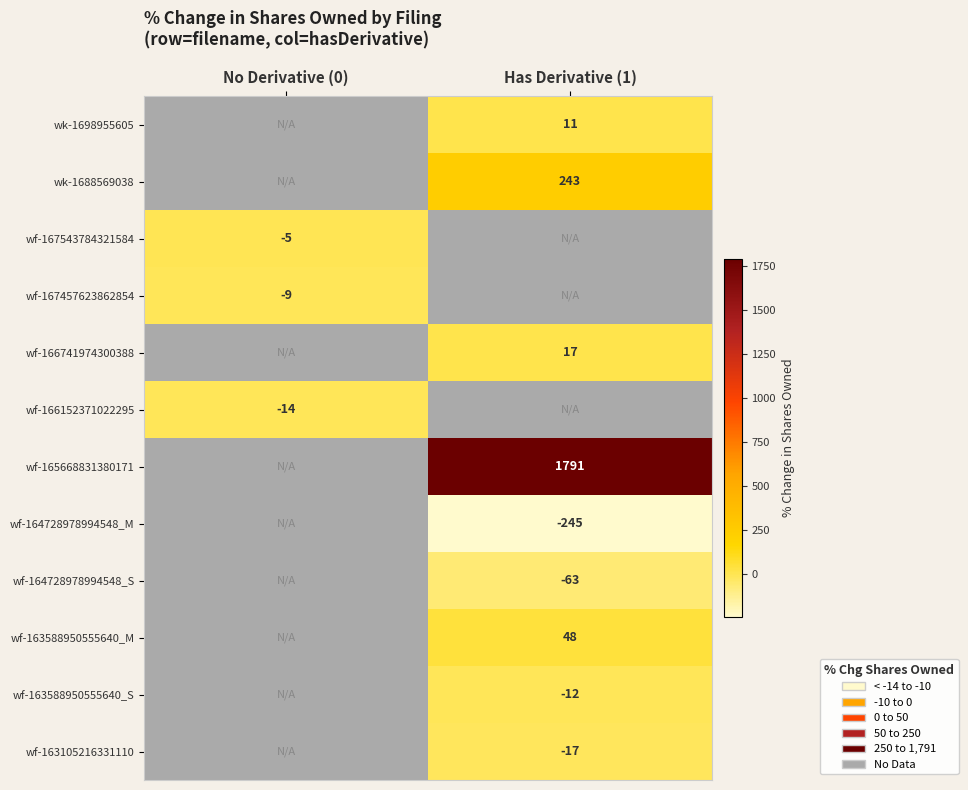

True or false: wf-163105216331110 has a value of -25 at Has Derivative (1).

False